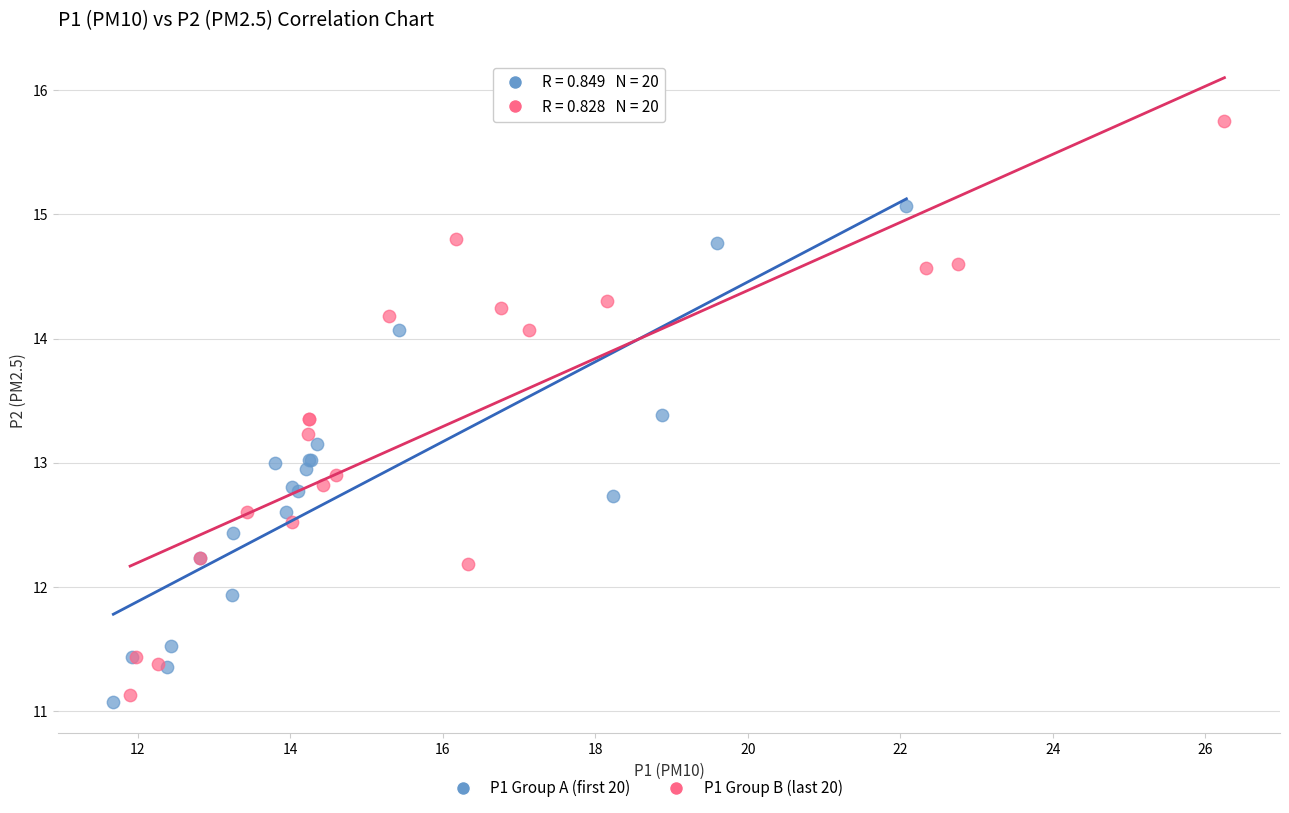

Which series has the widest spread of Y values?

P1 Group B (last 20)